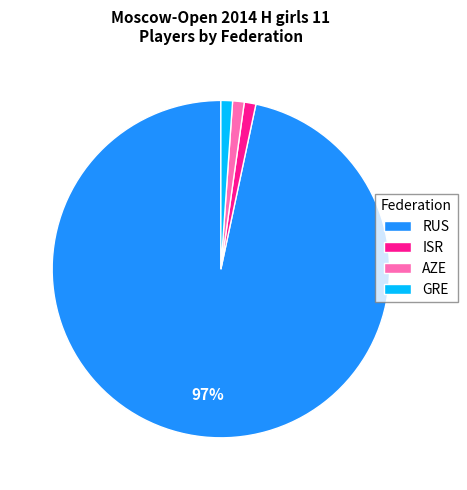

To the nearest percent, what is the difference between the ISR and RUS slice percentages?

96%